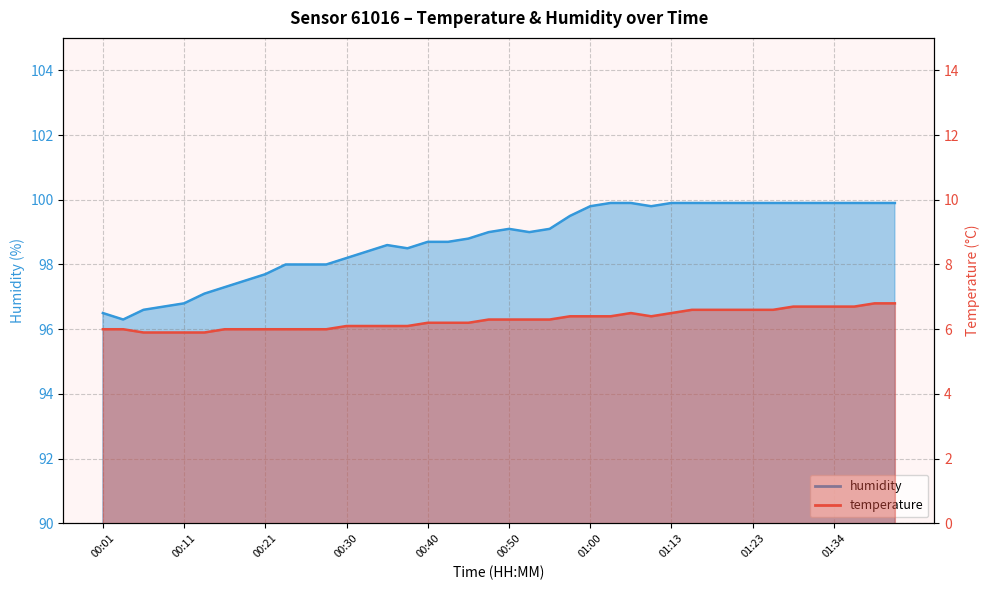

The value of temperature at 00:28 is 2.3. True or false?

False